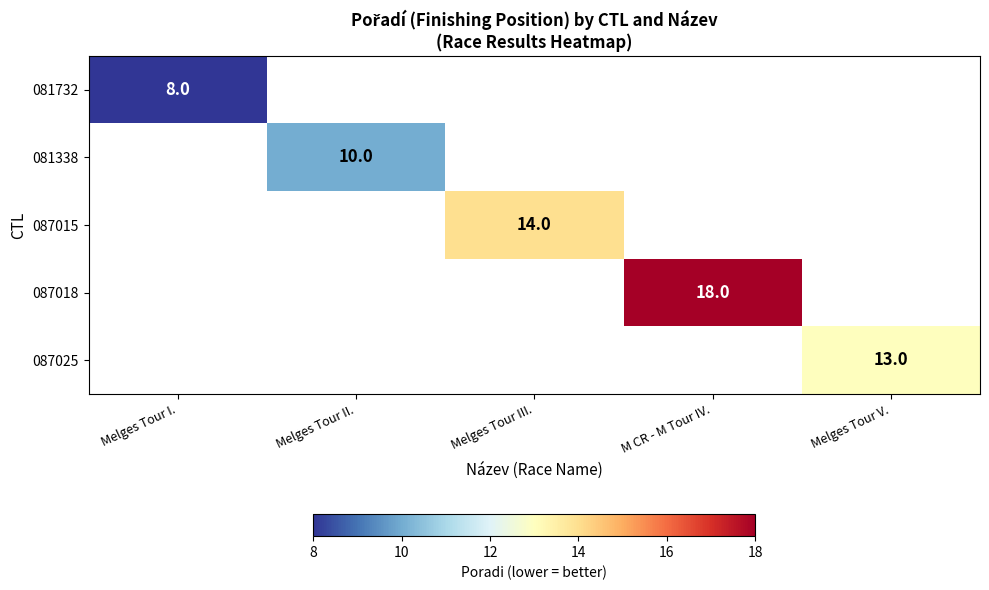

Is it true that 087015 equals 20 at Melges Tour III.?

False